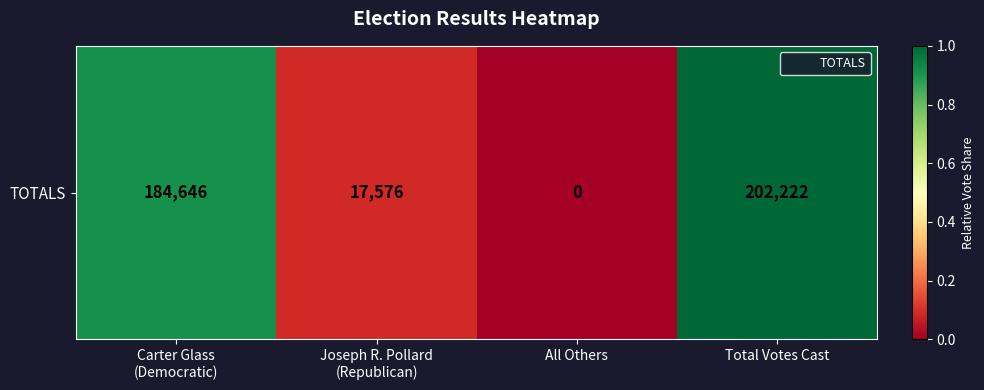

What is the difference between the second highest and second lowest values?

0.8